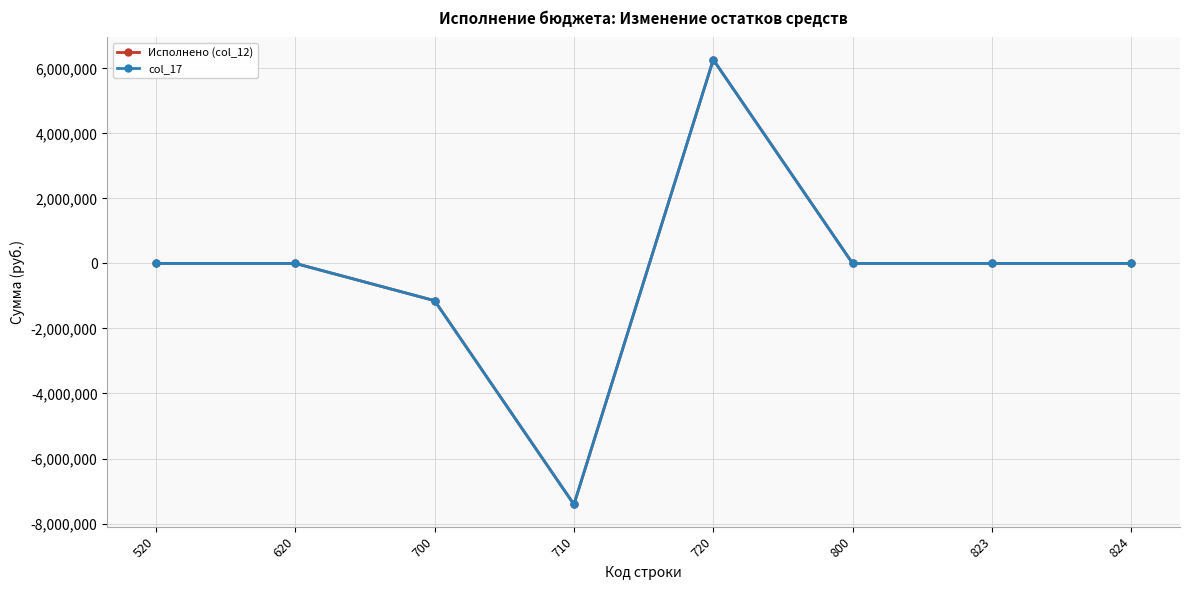

The value of col_17 at 700 is -686028.4. True or false?

False